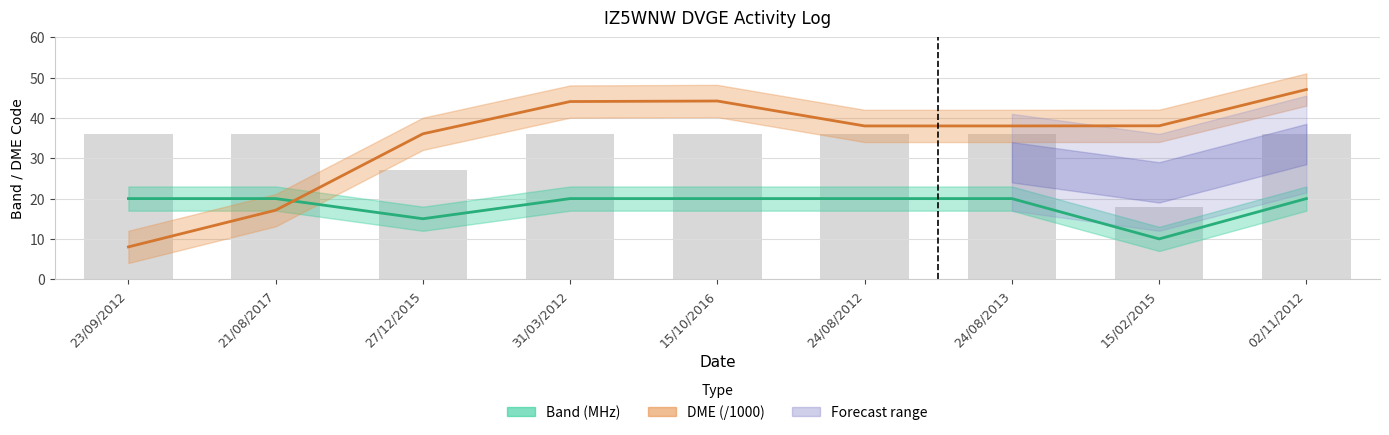

Rank the series at 21/08/2017 from highest to lowest value.

Band (MHz), DME (/1000)